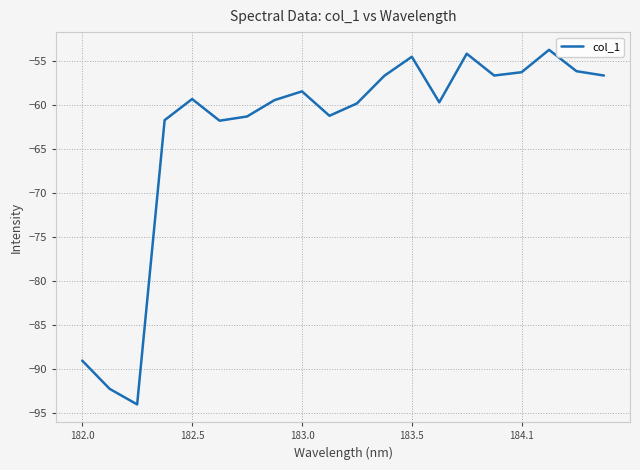

What is the maximum value shown in the chart?

-53.7